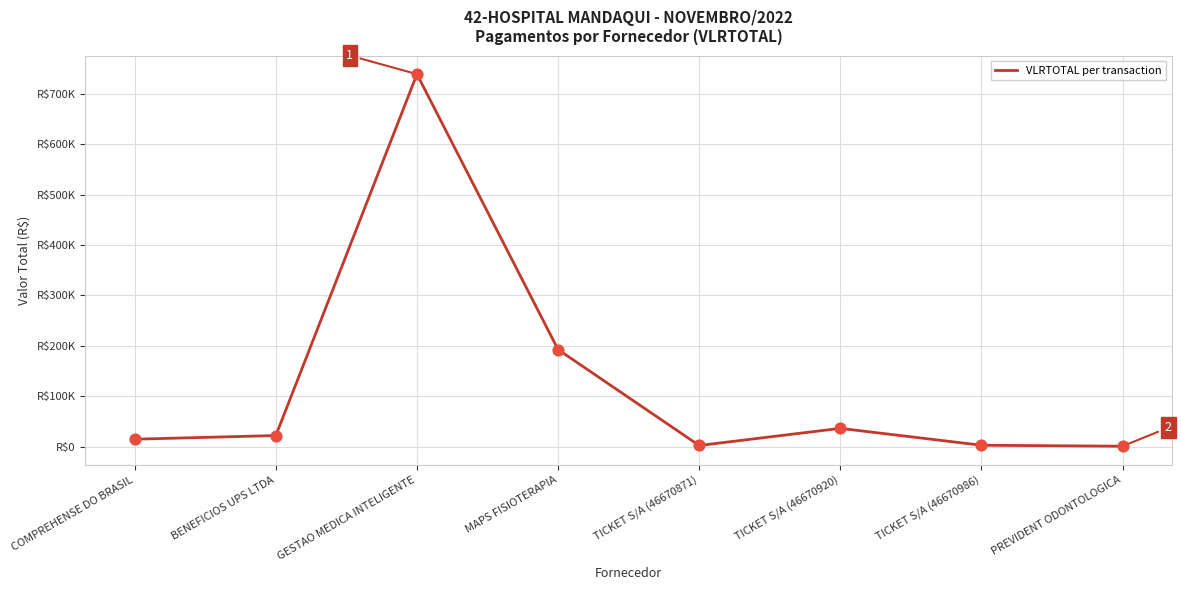

Is this an area chart (filled region under the line)?

No